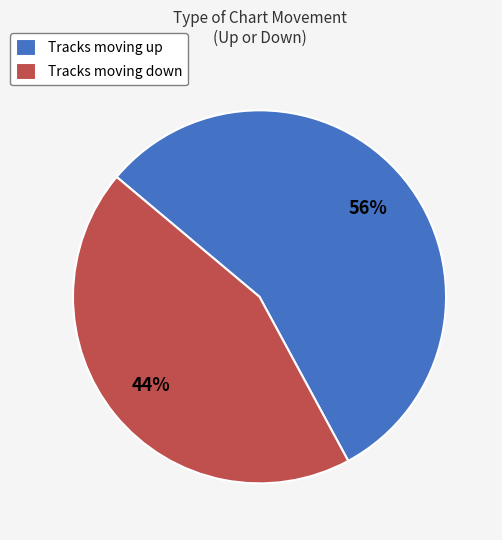

Rank the categories by value from lowest to highest.

Tracks moving down, Tracks moving up